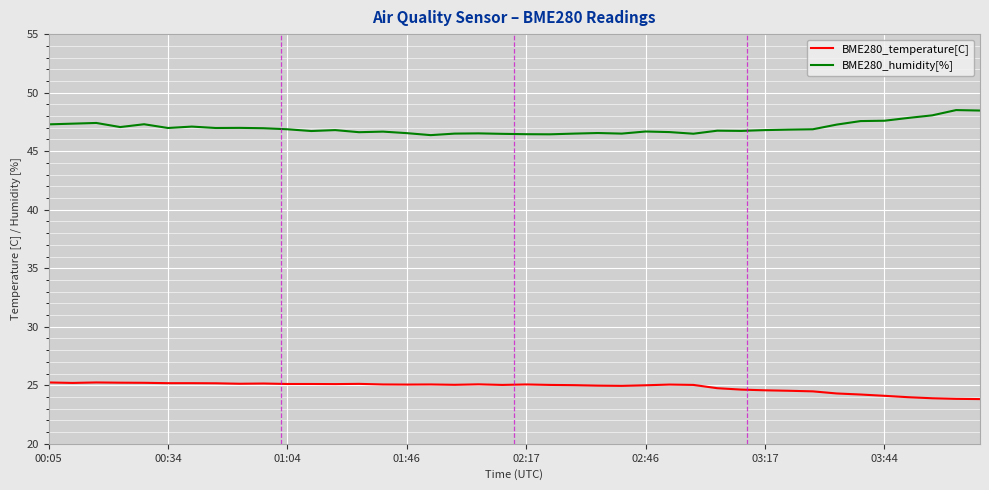

What is the maximum value for BME280_temperature[C]?

25.2